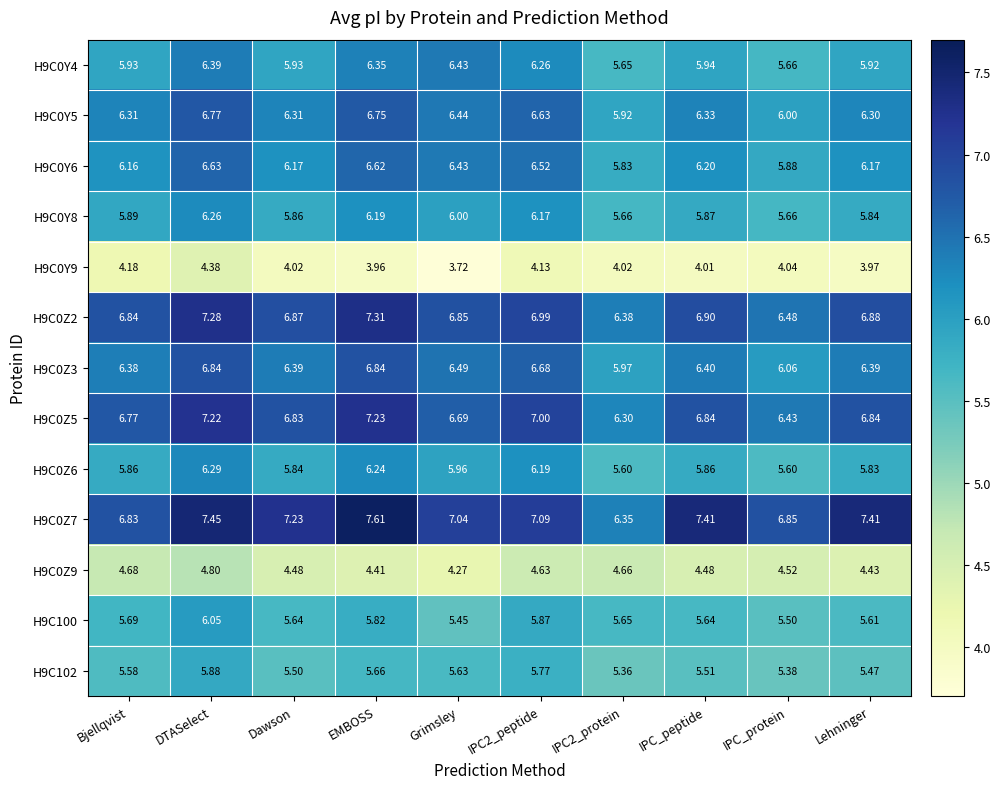

At which category does the chart reach its minimum across all series?

Grimsley